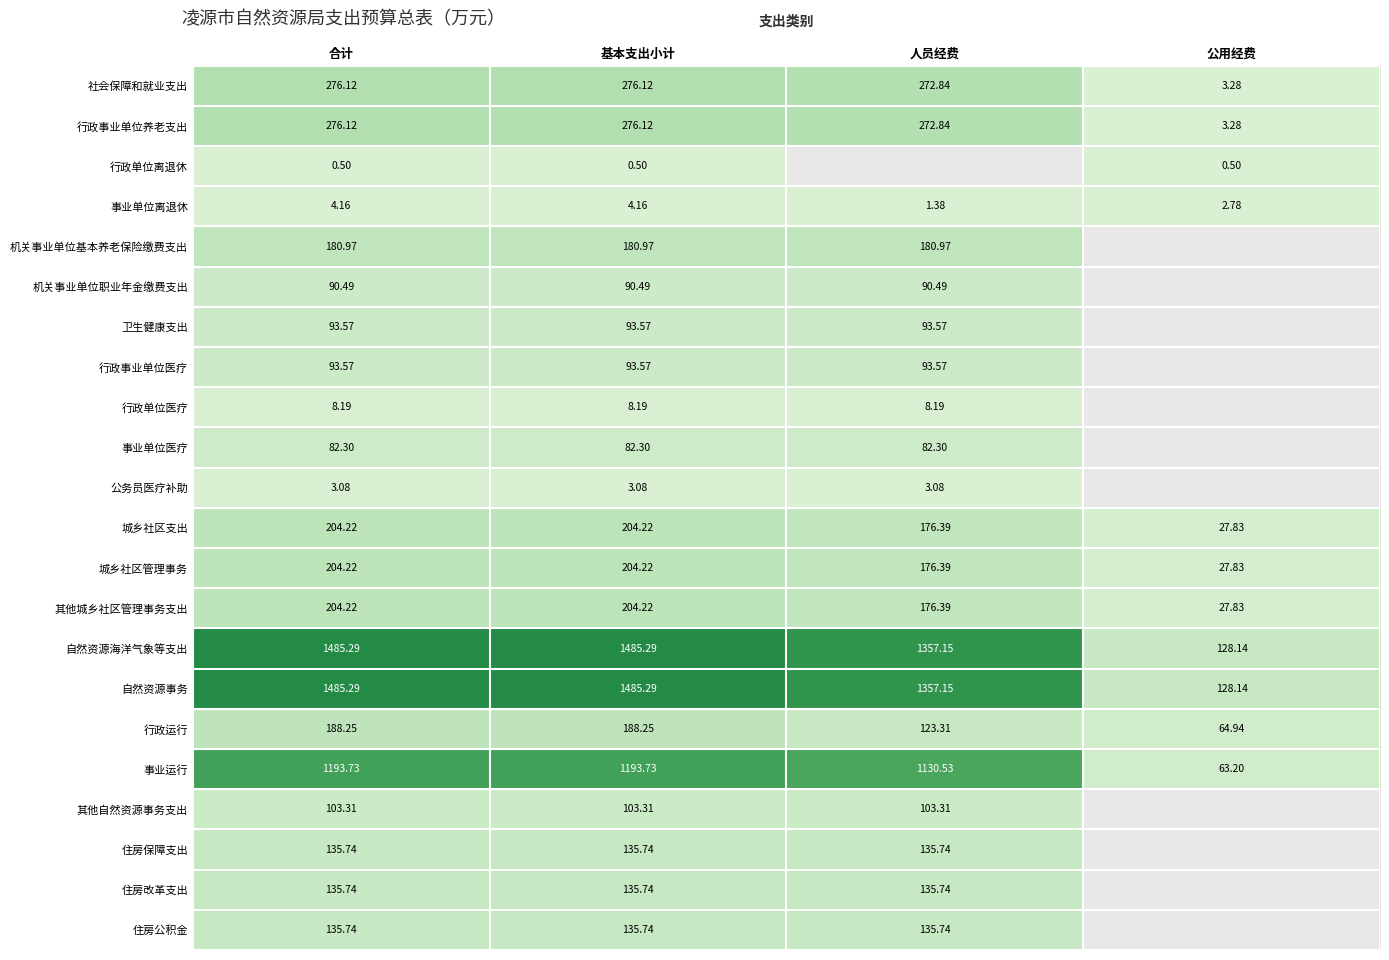

The value of 机关事业单位职业年金缴费支出 at 基本支出小计 is 90.5. True or false?

True